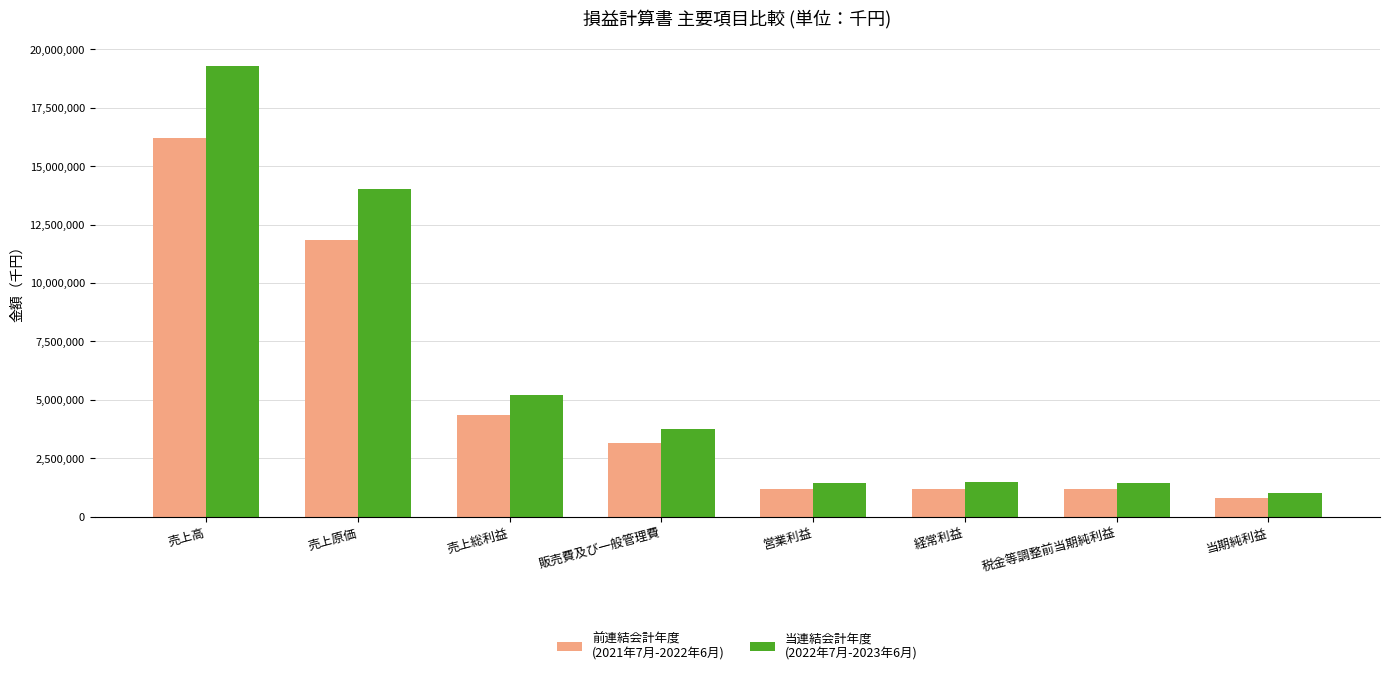

What is the total value across all series at 営業利益?

2653333